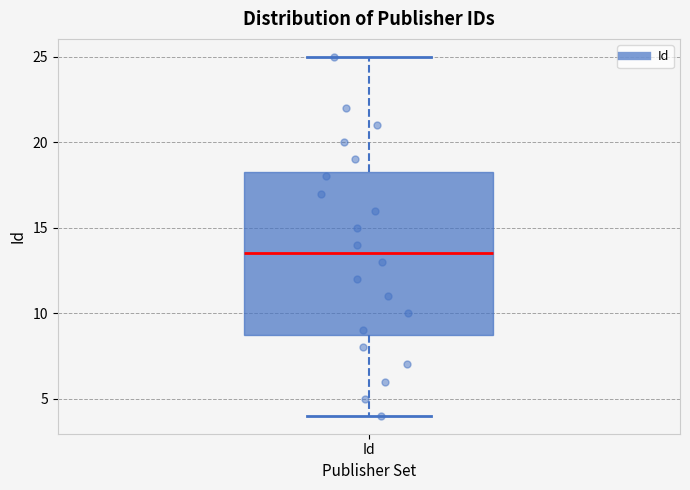

Read this box plot against the y-axis: the position of the median line, the range covered by the box, and the ends of both whiskers. The values are not printed on the chart, so give them approximately, as read against the axis.

median 13.5, box 9.0 to 18.5, whiskers 4.0 to 25.0